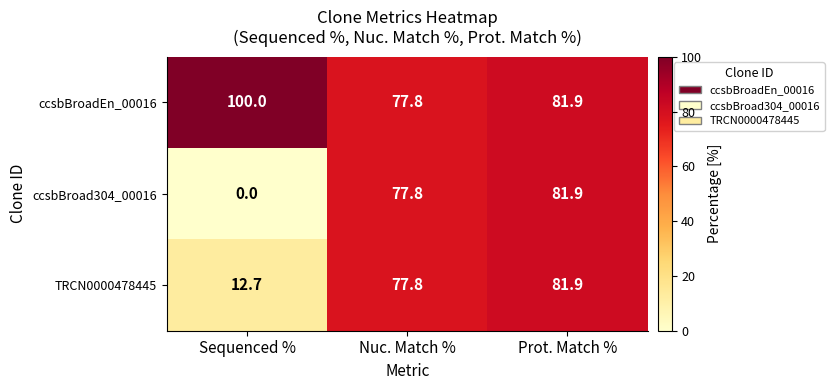

Count the number of data series in this chart.

3